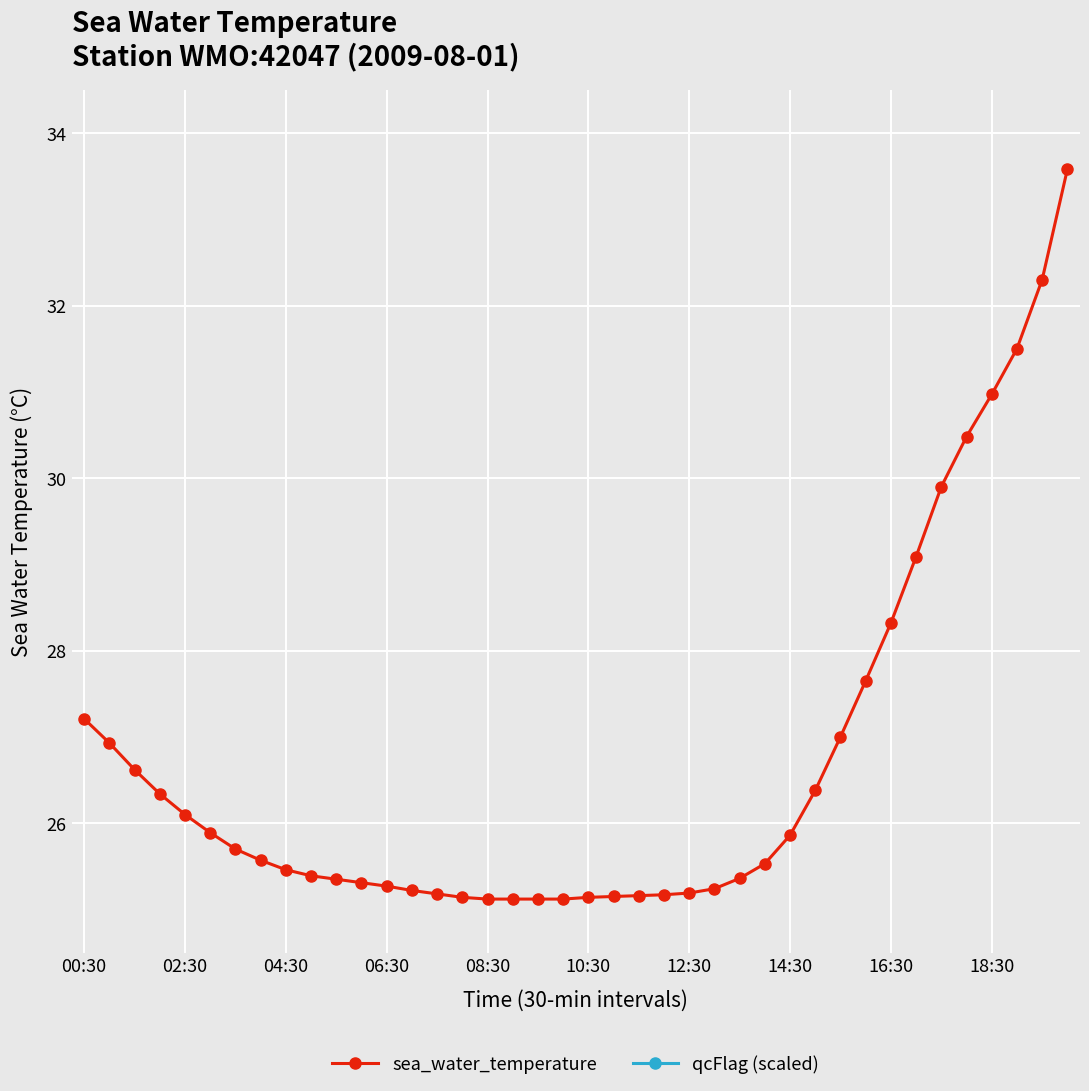

How many lines are shown in the chart?

2